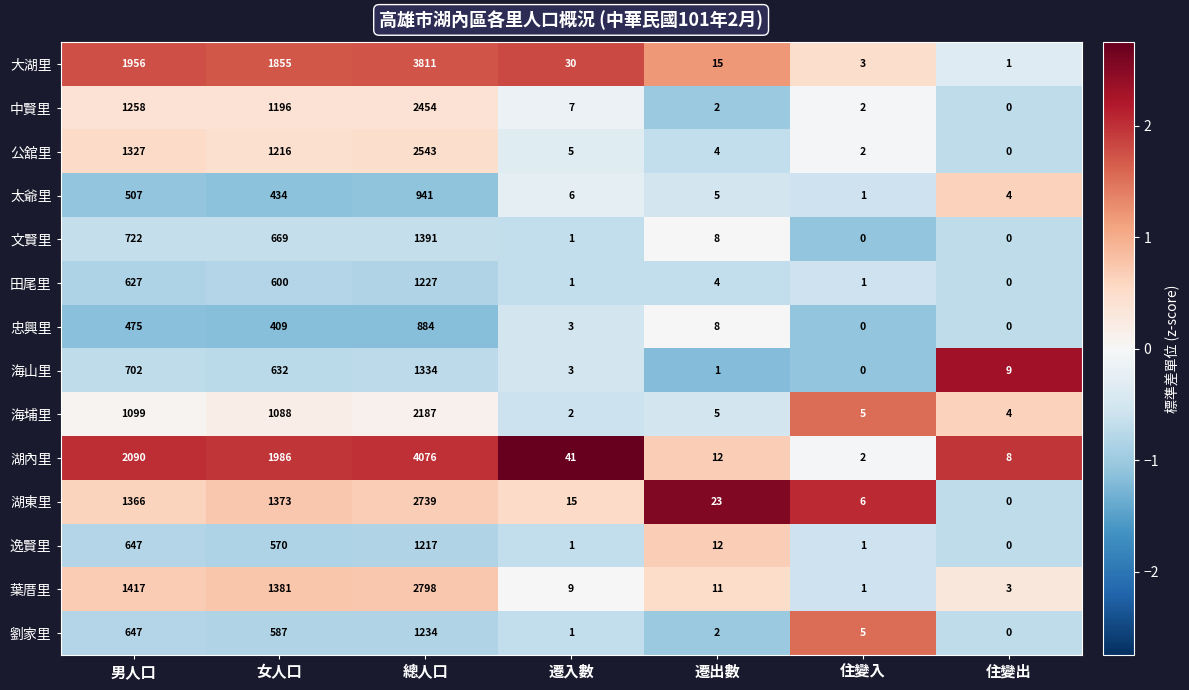

Where does the 太爺里 series first go above 6?

男人口